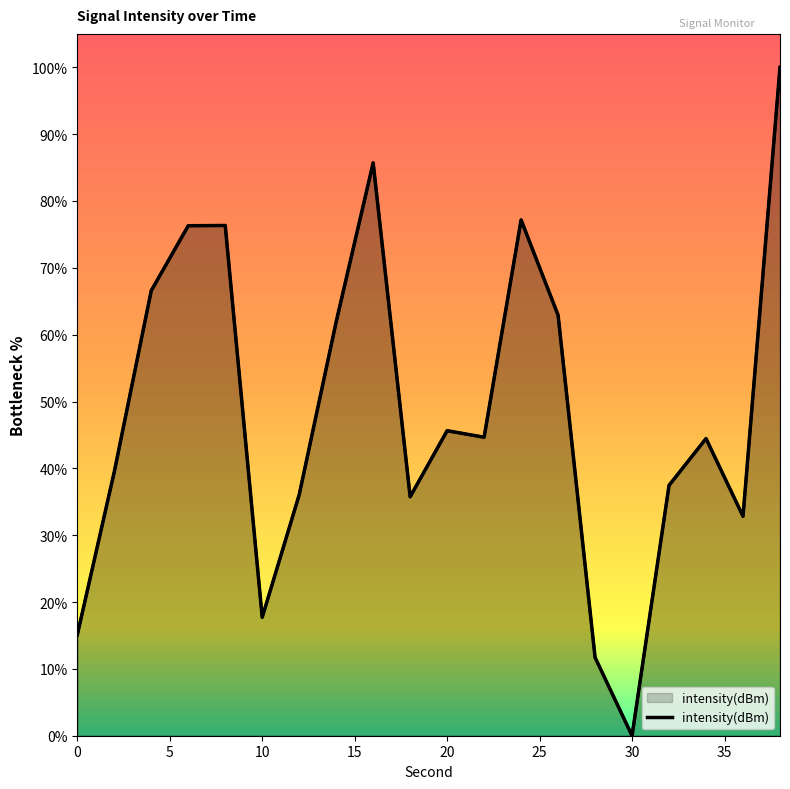

What value does the data have at 16?

85.7